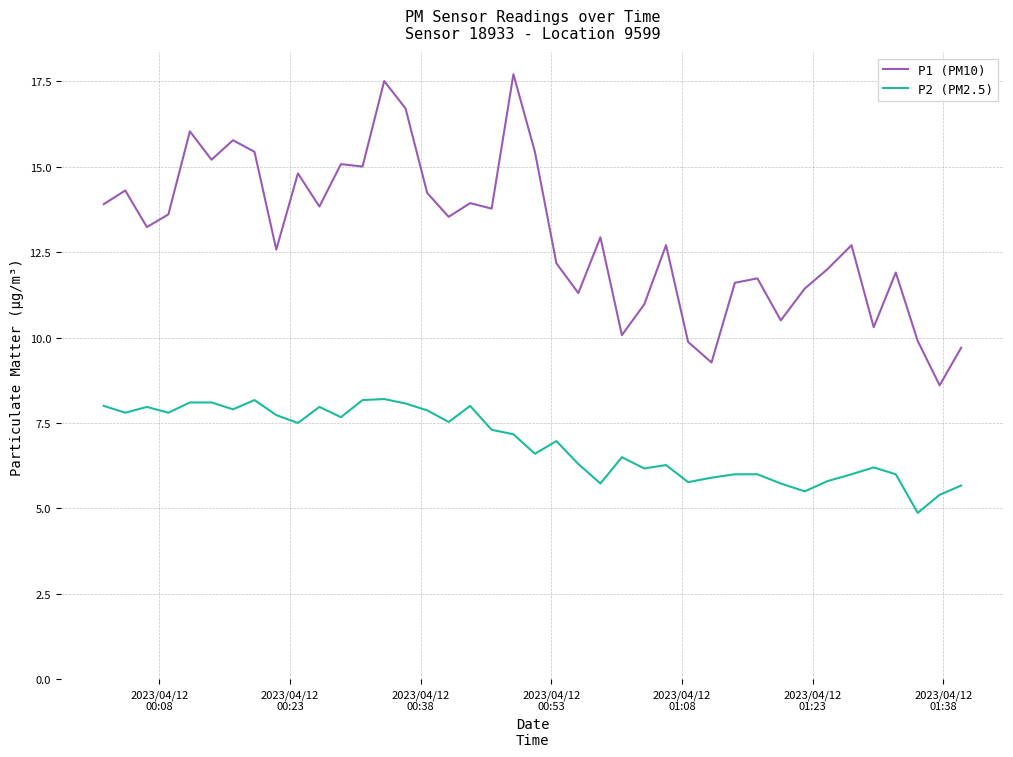

True or false: P2 (PM2.5) and P1 (PM10) cross at least once.

False